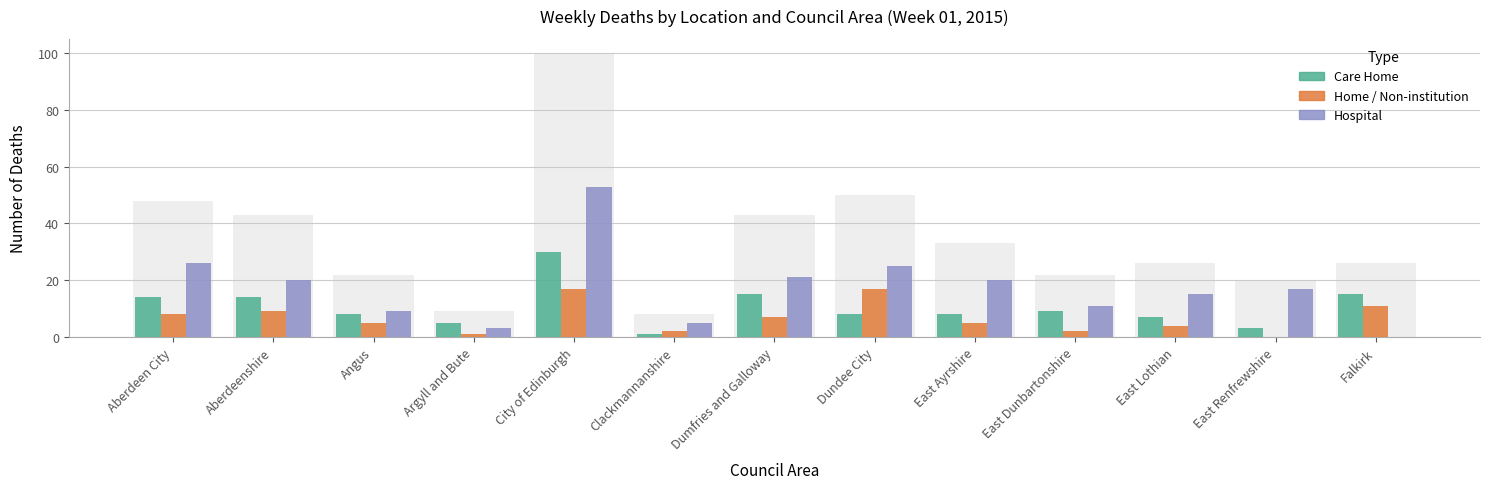

List the labels in order of Home / Non-institution value, smallest first.

East Renfrewshire, Argyll and Bute, Clackmannanshire, East Dunbartonshire, East Lothian, Angus, East Ayrshire, Dumfries and Galloway, Aberdeen City, Aberdeenshire, Falkirk, City of Edinburgh, Dundee City